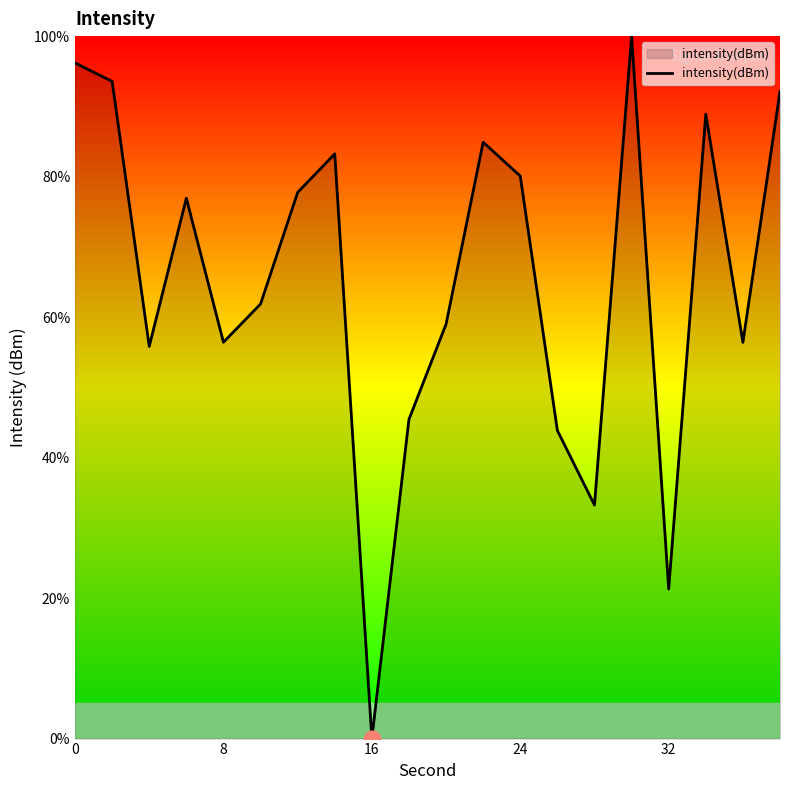

What is the difference between the maximum and minimum values?

100.0